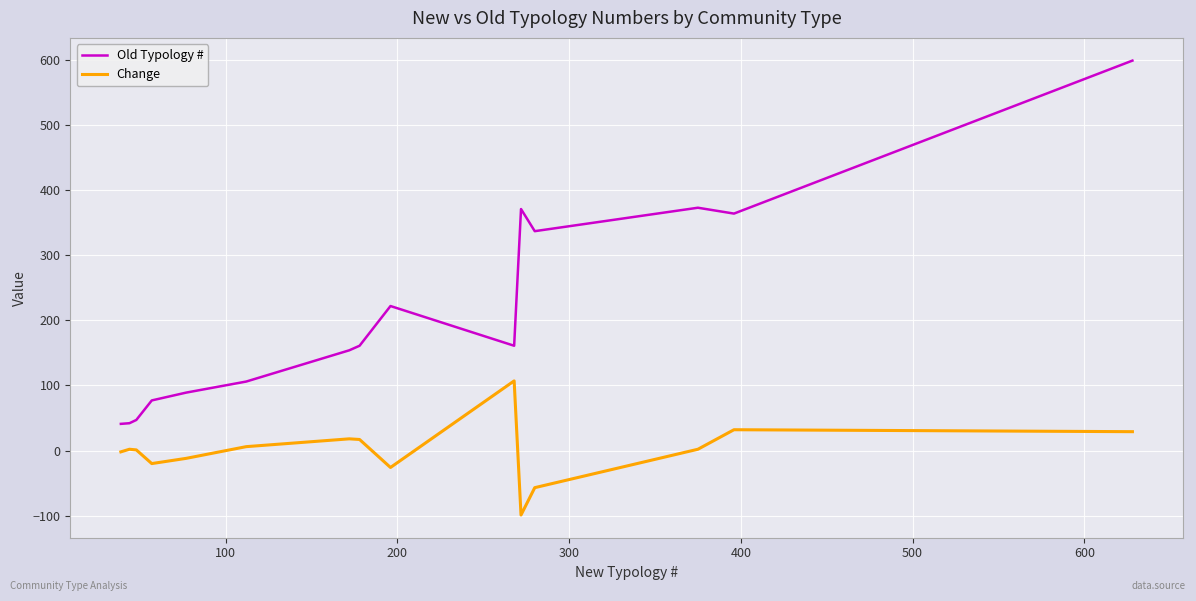

What is the minimum value for Old Typology #?

41